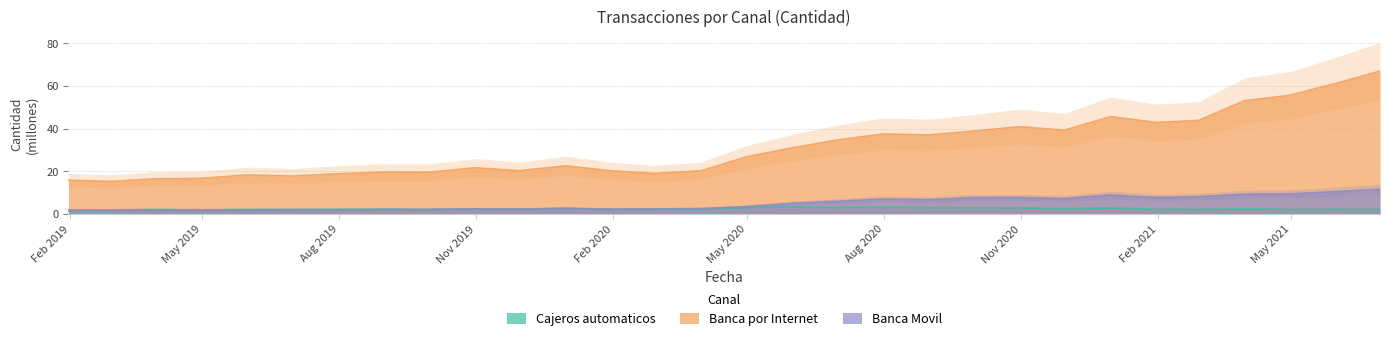

True or false: Banca Movil has more than 0 points higher than both neighbors.

True